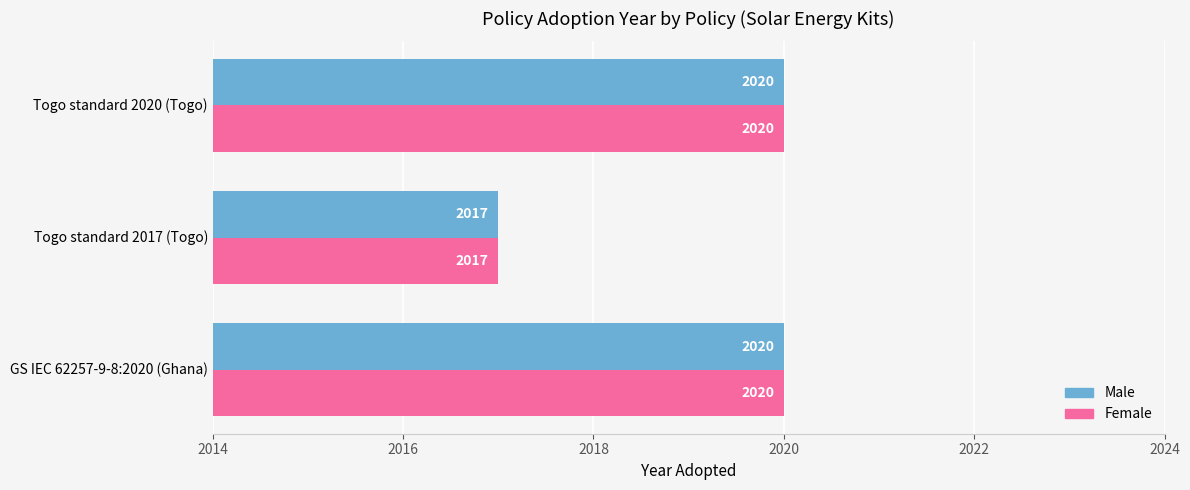

What is the highest value of the Male series?

2020